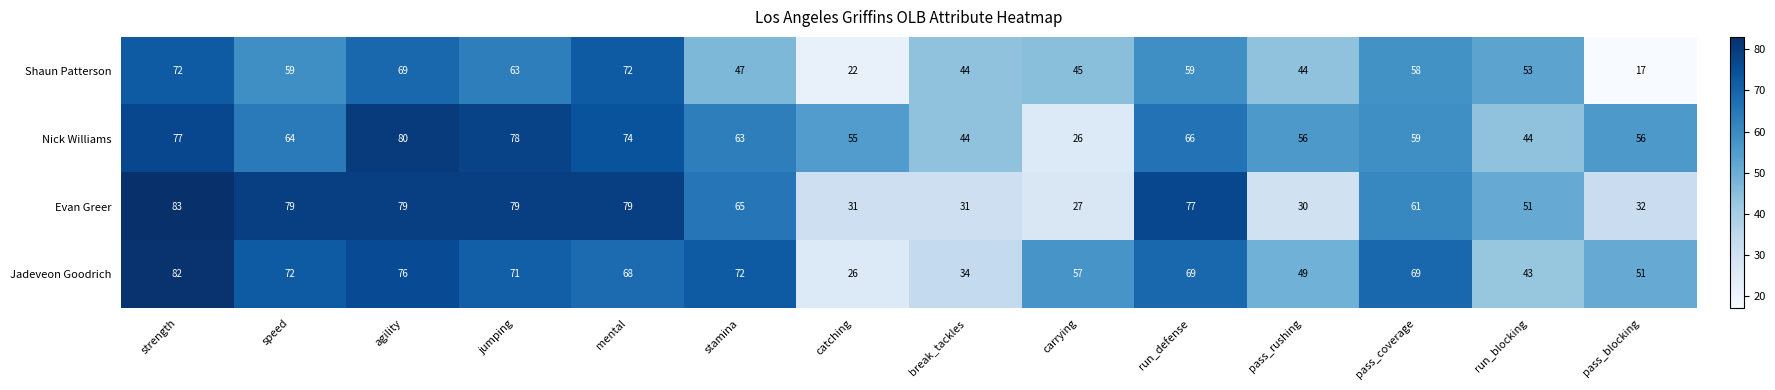

Which series changed the most between catching and carrying?

Jadeveon Goodrich